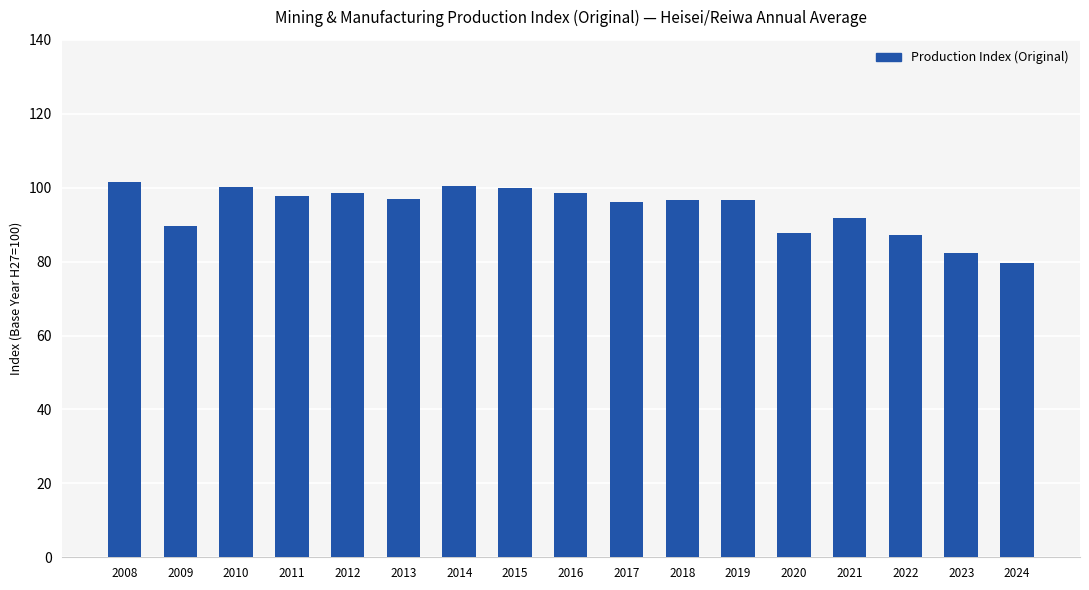

What is the ratio of the value at 2019 to the value at 2014?

1.0